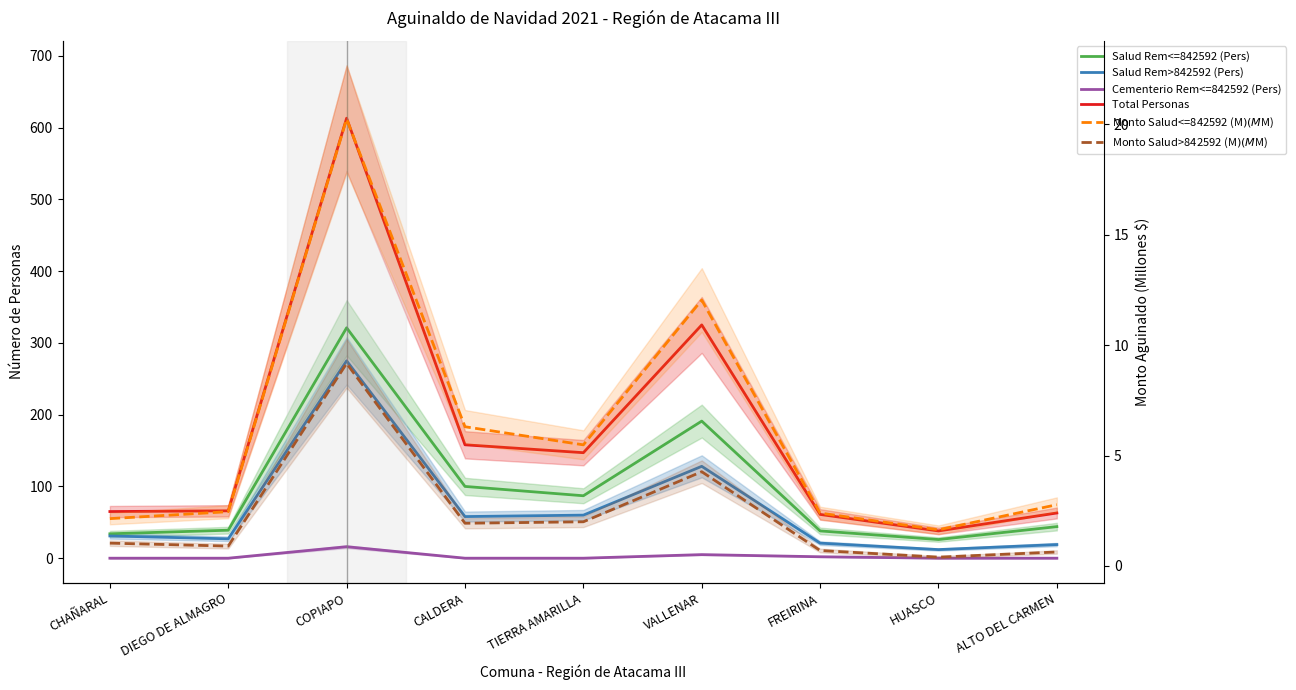

Between VALLENAR and CHAÑARAL, which is larger?

VALLENAR